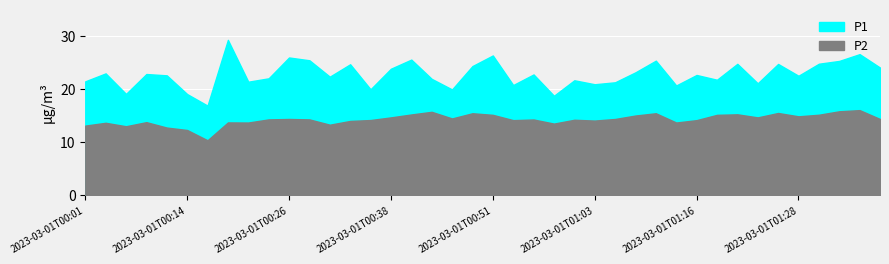

Where is the first local minimum for P2?

2023-03-01T00:06:33